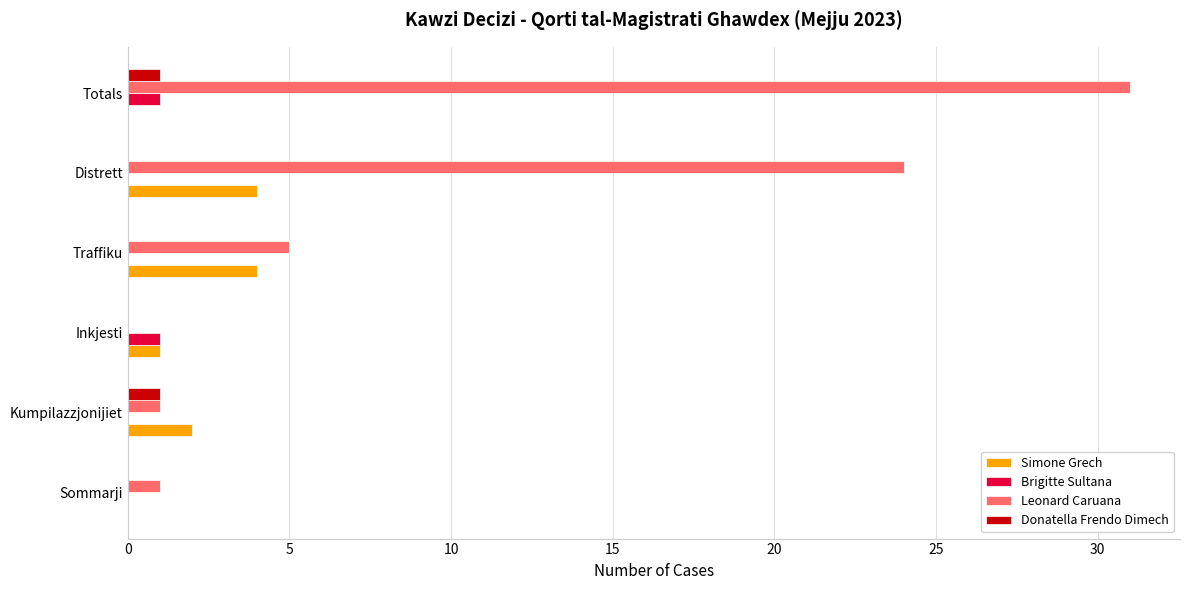

What is the sum of all Simone Grech values?

11